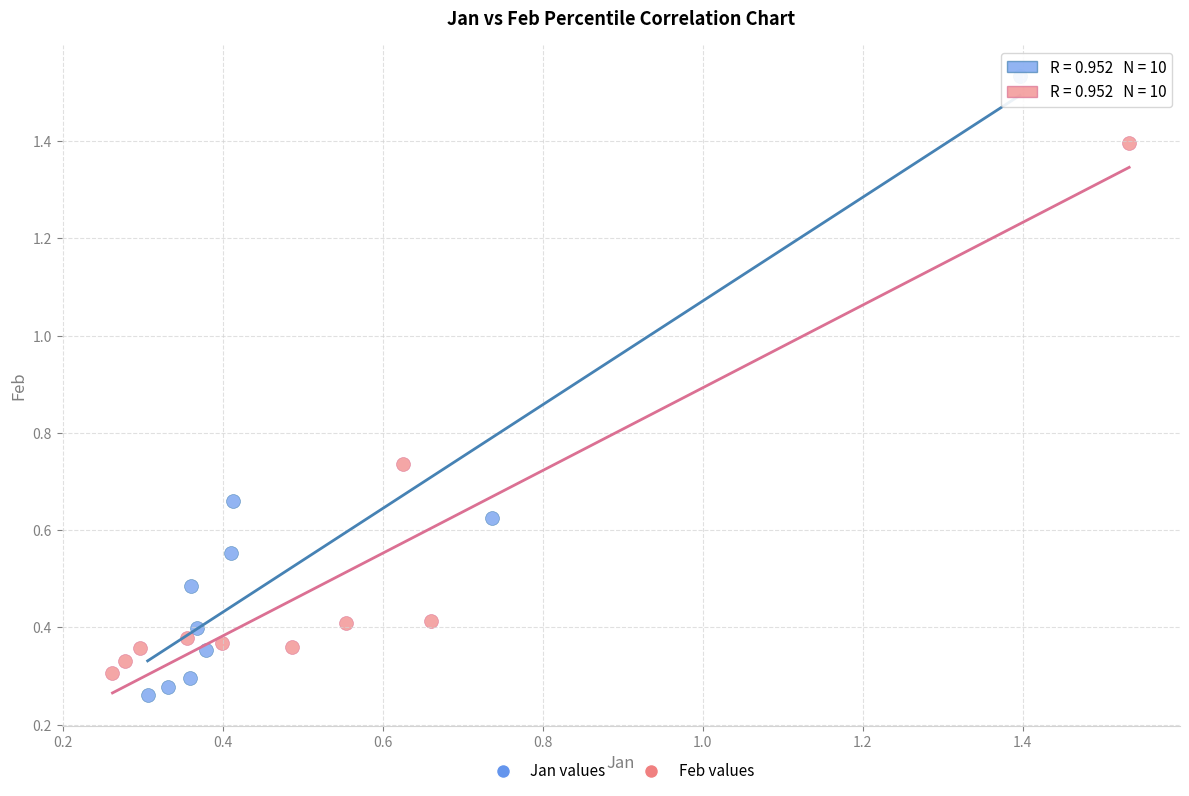

Which series reaches the maximum Y coordinate?

Jan values